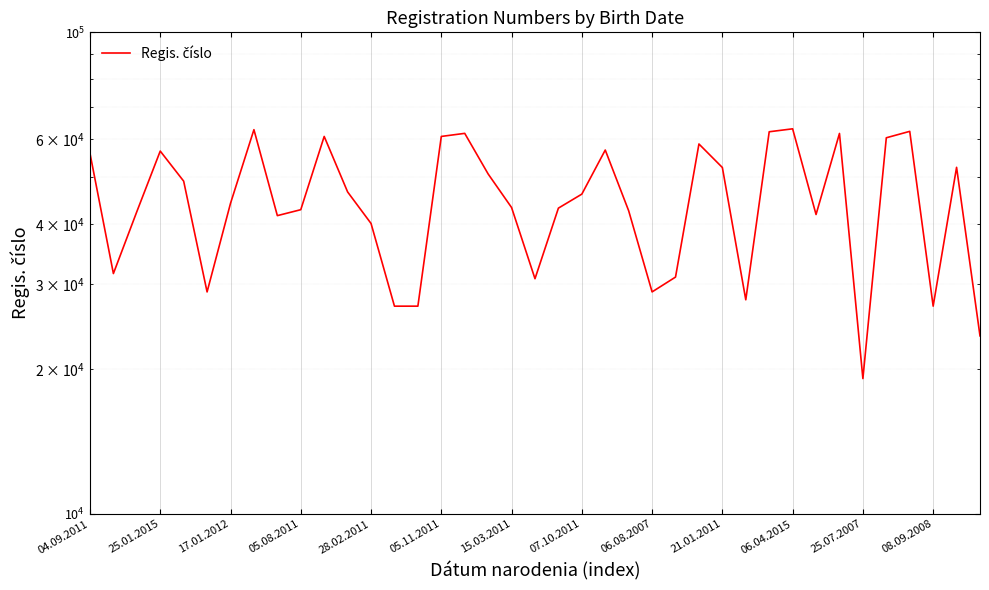

True or false: there are more than 0 points higher than both neighbors.

True